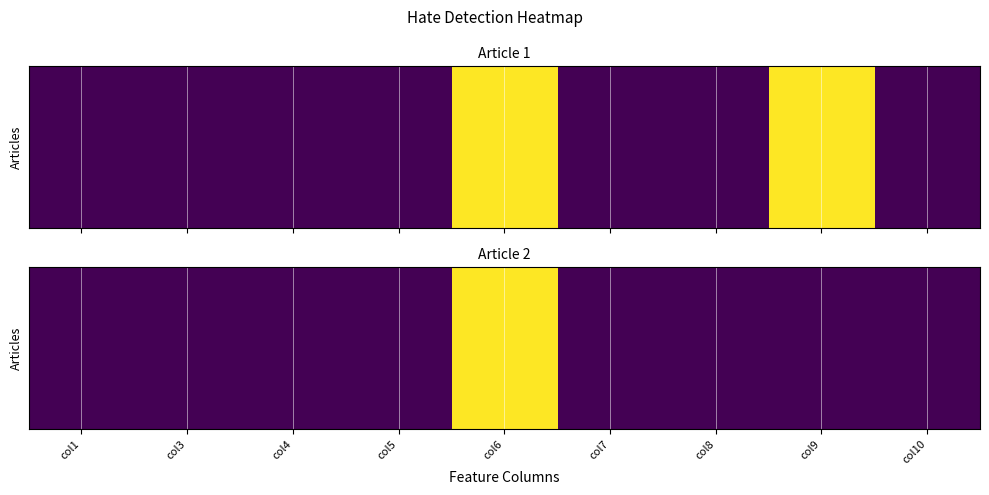

Which has a higher value, col4 or col3?

col4